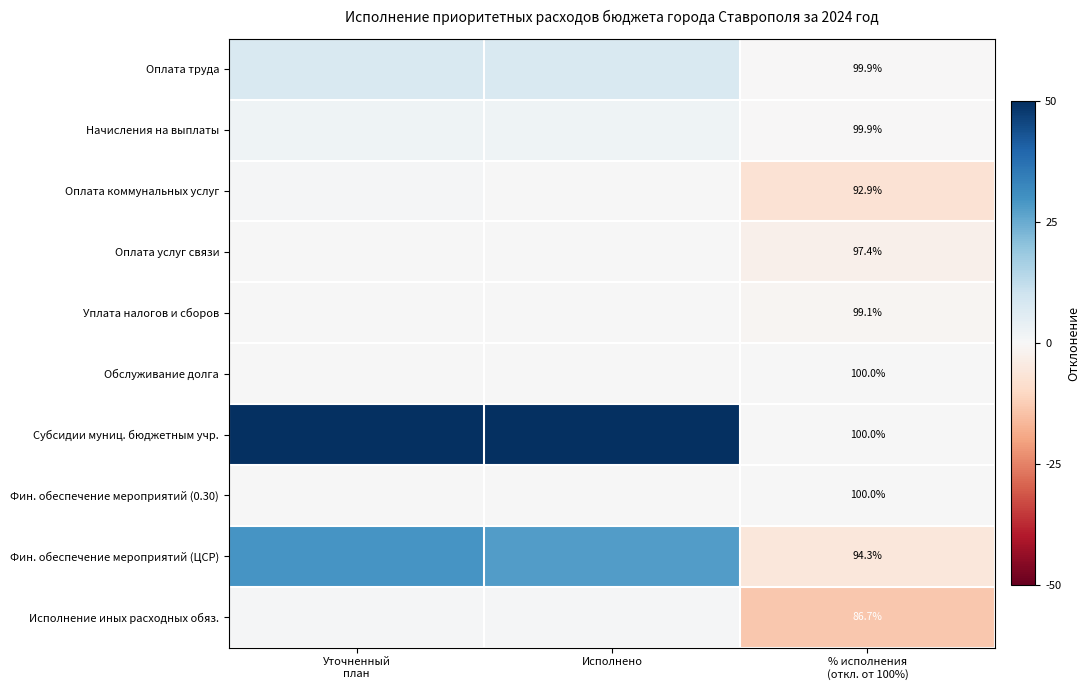

What is the total value across all series at Уточненный
план?

91.2